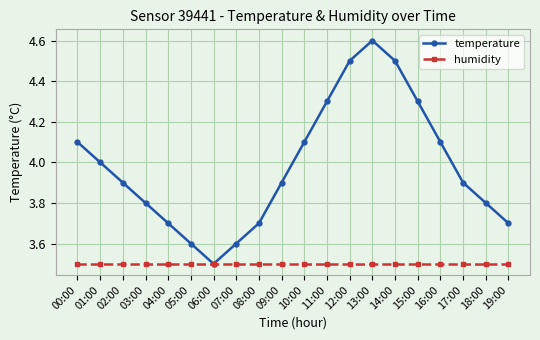

Reading left to right, extract all data points from this chart.

temperature: 00:00=4.1	01:00=4.0	02:00=3.9	03:00=3.8	04:00=3.7	05:00=3.6	06:00=3.5	07:00=3.6	08:00=3.7	09:00=3.9	10:00=4.1	11:00=4.3	12:00=4.5	13:00=4.6	14:00=4.5	15:00=4.3	16:00=4.1	17:00=3.9	18:00=3.8	19:00=3.7
humidity: 00:00=3.5	01:00=3.5	02:00=3.5	03:00=3.5	04:00=3.5	05:00=3.5	06:00=3.5	07:00=3.5	08:00=3.5	09:00=3.5	10:00=3.5	11:00=3.5	12:00=3.5	13:00=3.5	14:00=3.5	15:00=3.5	16:00=3.5	17:00=3.5	18:00=3.5	19:00=3.5